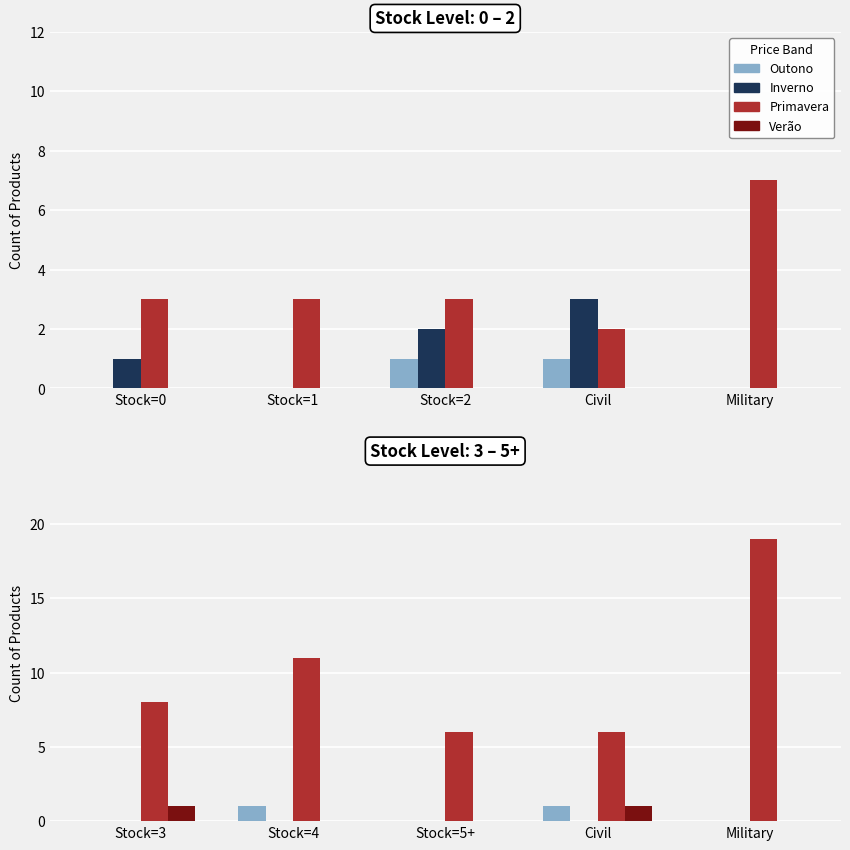

What is the label of the 3rd bar from the right?

Stock=5+